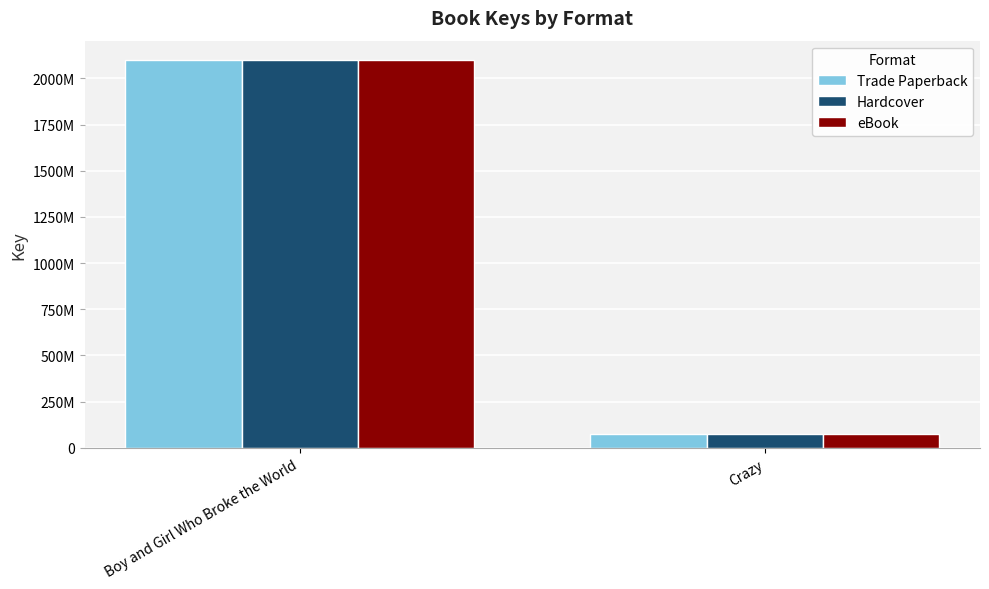

Is it true that Hardcover equals 50868695 at Crazy?

False